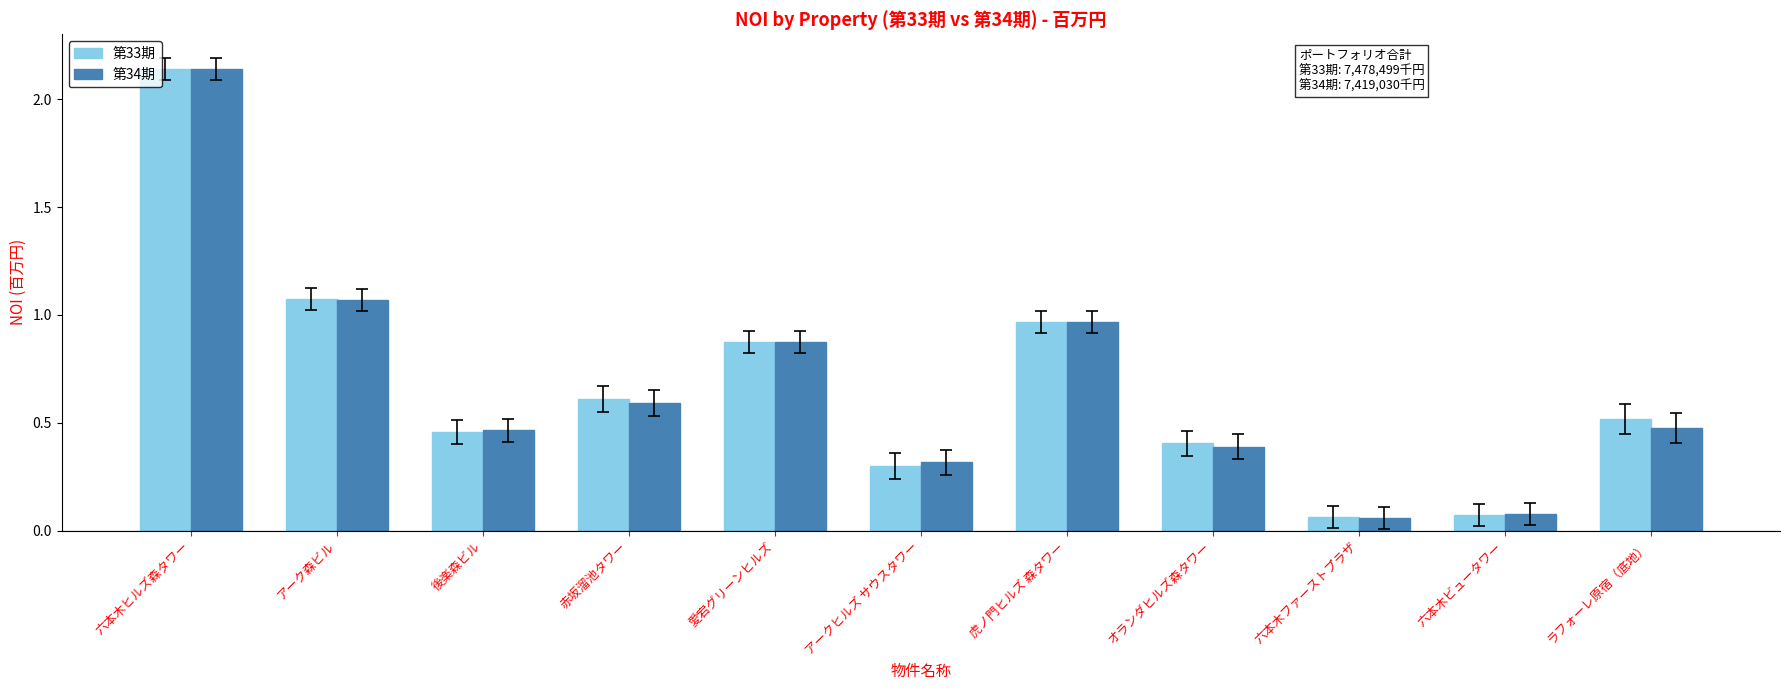

What is the sum of all 第34期 values?

7.4